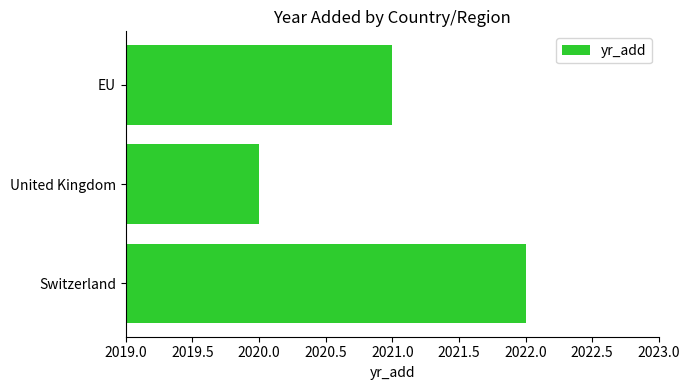

Count the number of data series in this chart.

1